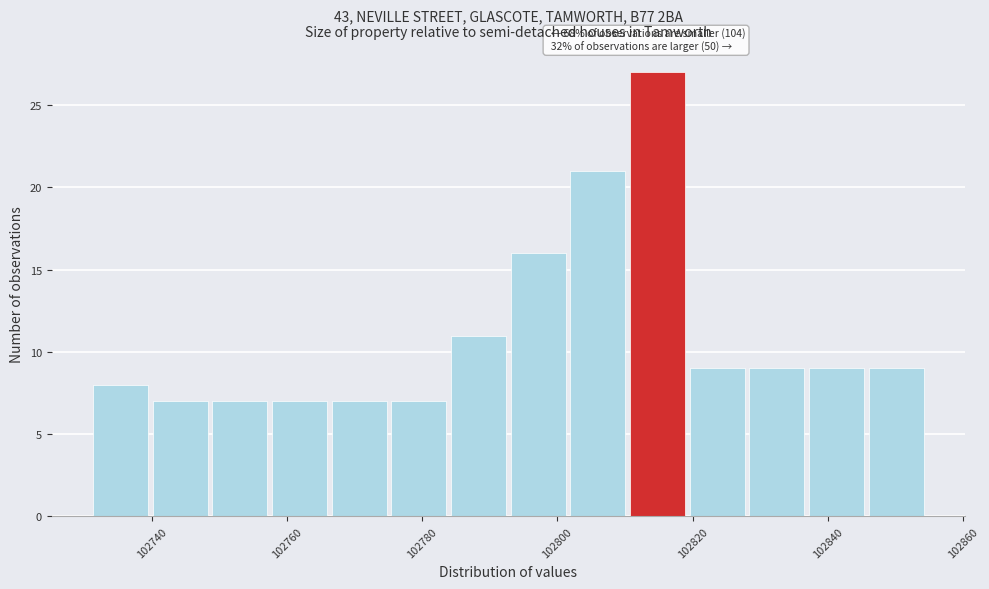

Which range on the x-axis has the tallest bar?

102810 to 102820